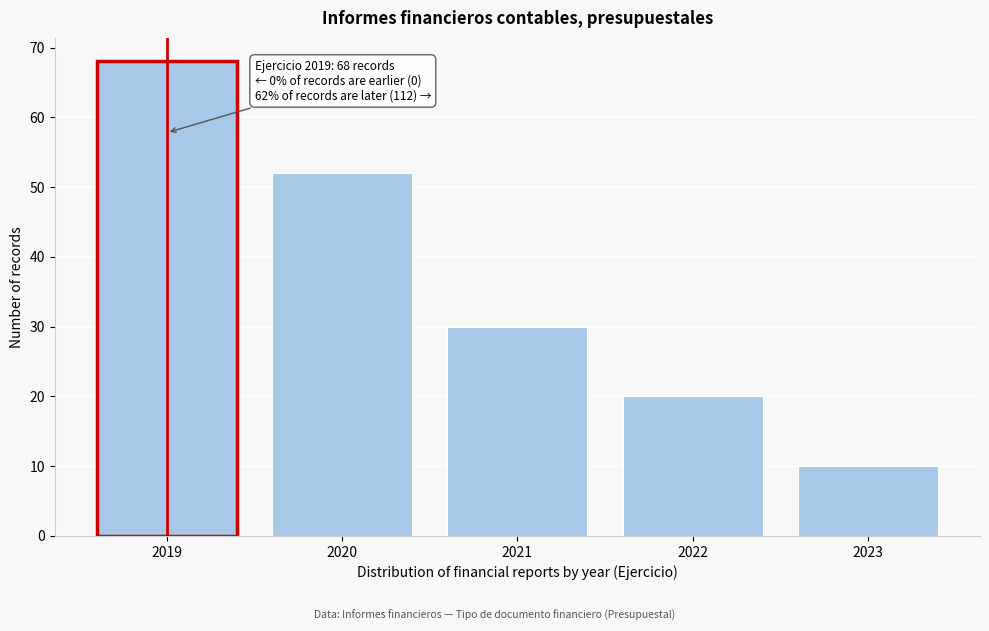

Reading left to right, transcribe all the data shown in this chart.

68	52	30	20	10